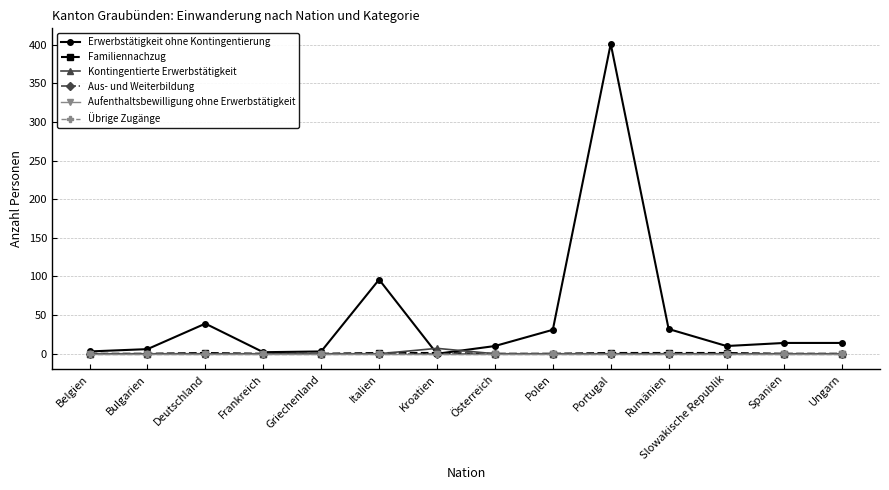

Is it true that Übrige Zugänge equals 0 at Deutschland?

True